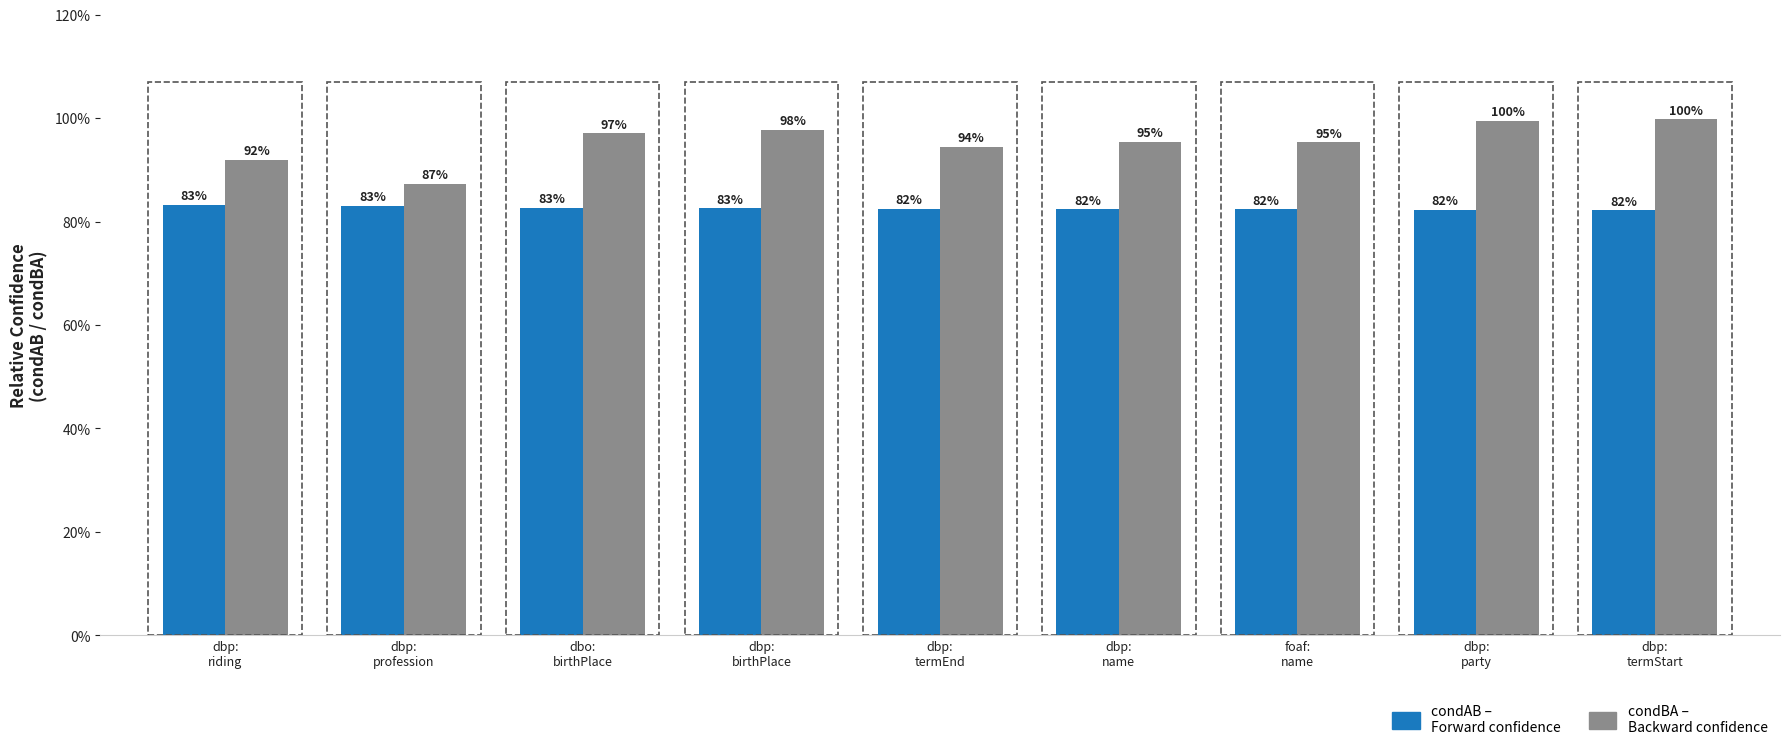

Are the bars grouped side by side (vs. stacked)?

Yes